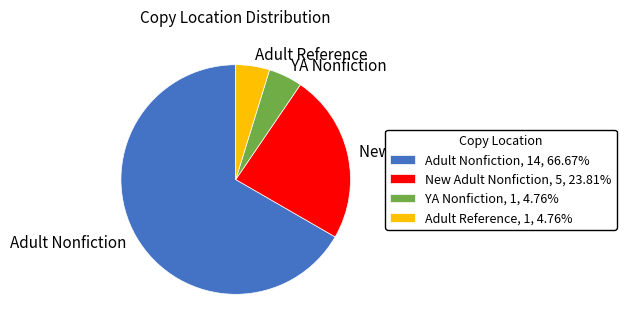

Which has a higher value, YA Nonfiction or Adult Nonfiction?

Adult Nonfiction